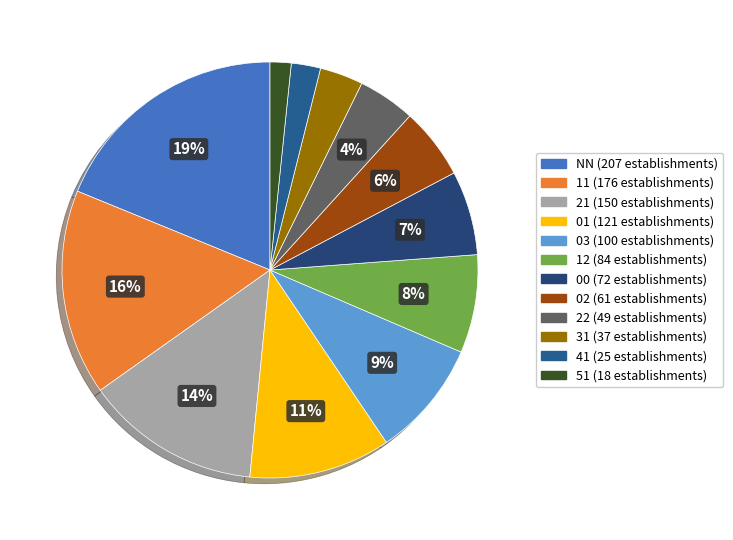

To the nearest percent, what is the difference between the 01 and 02 slice percentages?

5%